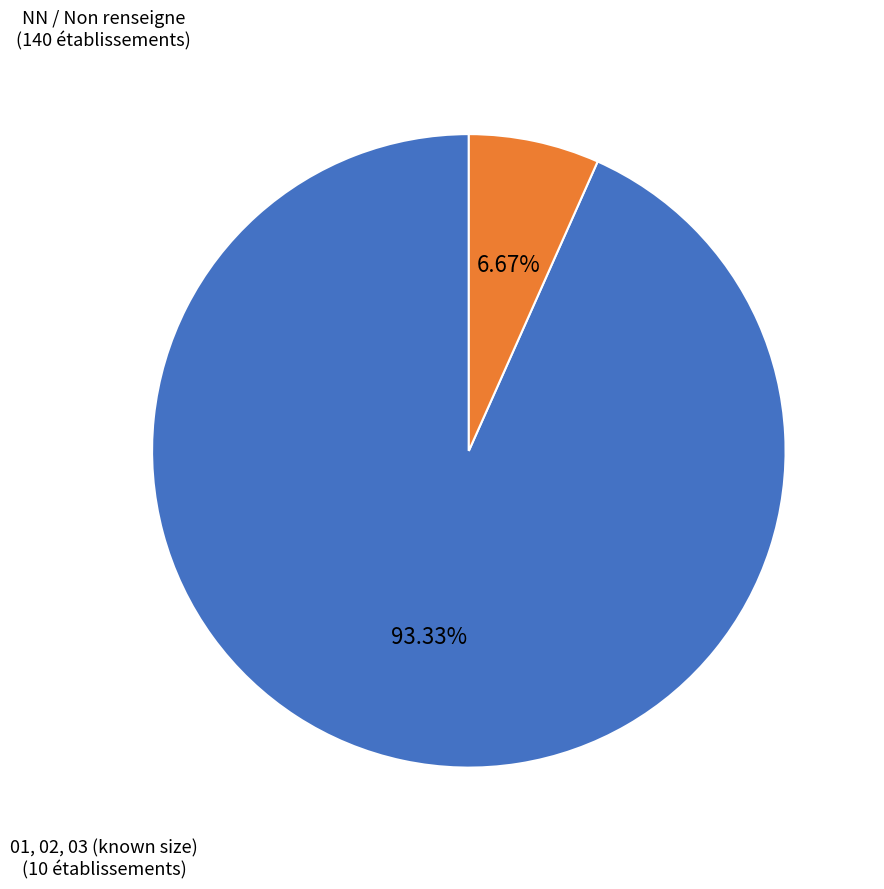

How many slices are in this pie chart?

2